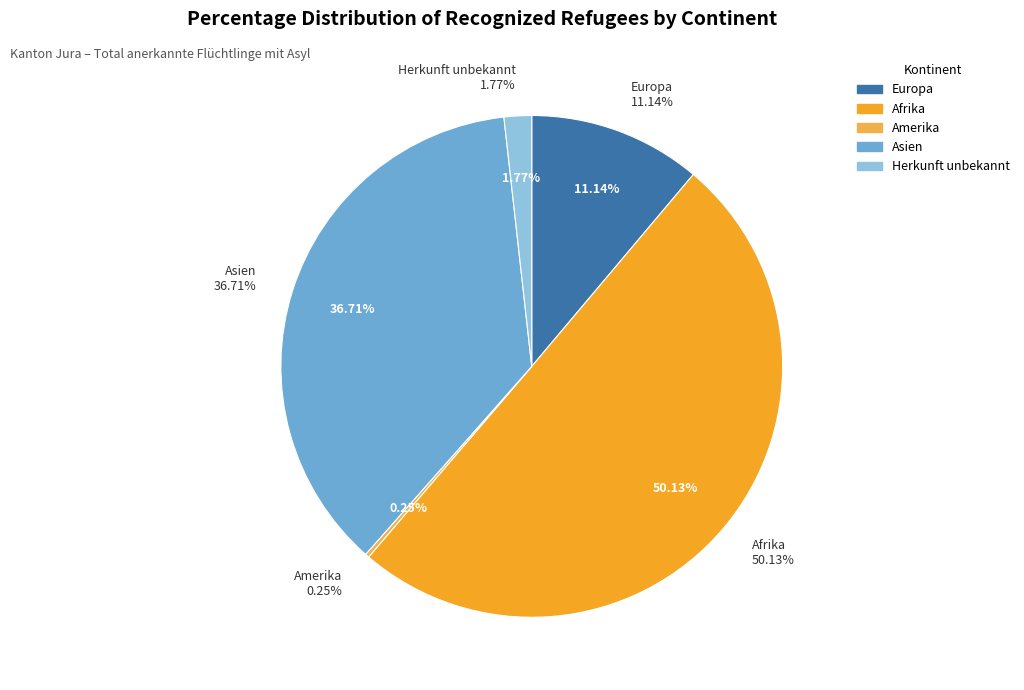

What is the smallest slice in the pie chart?

Amerika